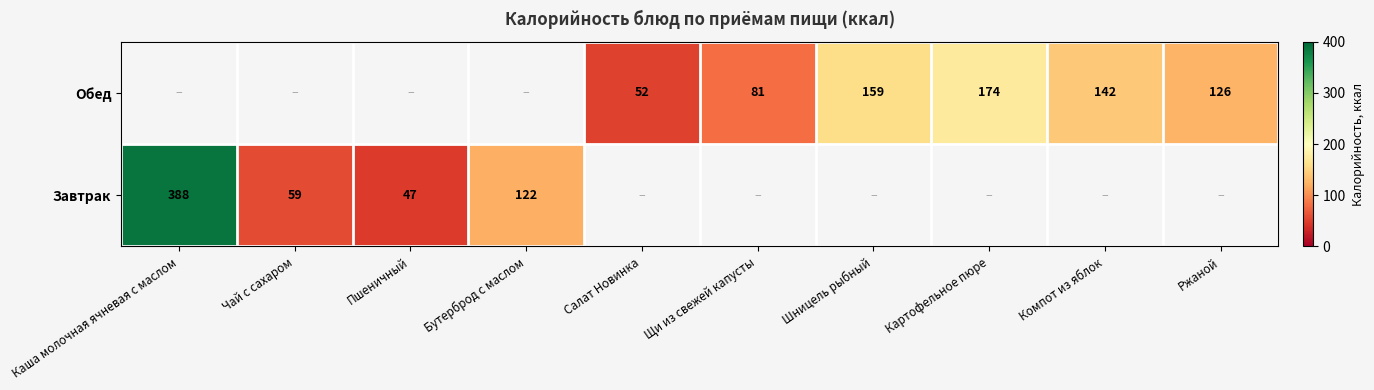

The value of Завтрак at Пшеничный is 64. True or false?

False